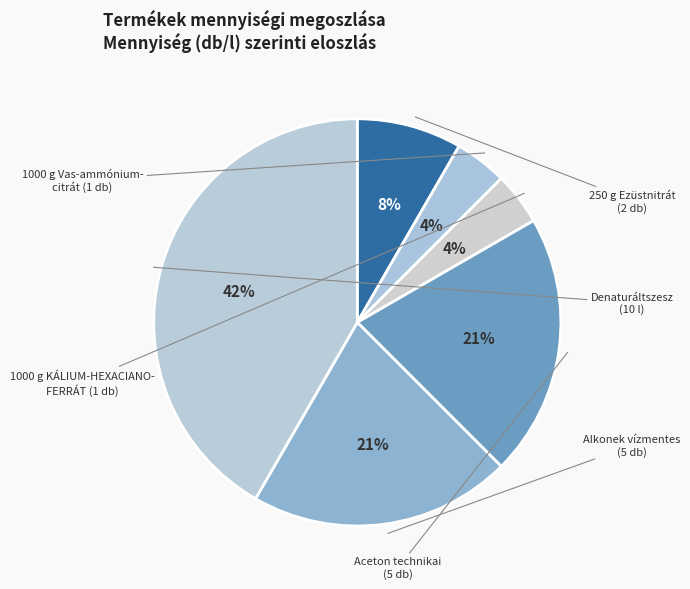

Count the number of slices in the pie.

6